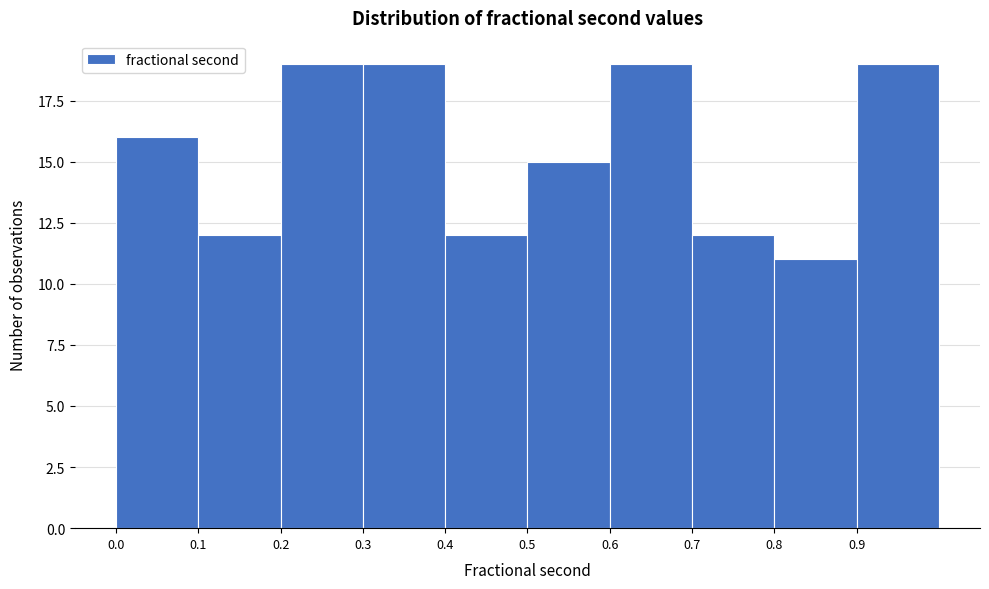

Reading left to right, transcribe this chart: for each bar, give the range it covers on the x-axis and its height. The values are not printed on the chart, so give them approximately, as read against the axis.

0.0 to 0.1: 16
0.1 to 0.2: 12
0.2 to 0.3: 19
0.3 to 0.4: 19
0.4 to 0.5: 12
0.5 to 0.6: 15
0.6 to 0.7: 19
0.7 to 0.8: 12
0.8 to 0.9: 11
0.9 to 1.0: 19